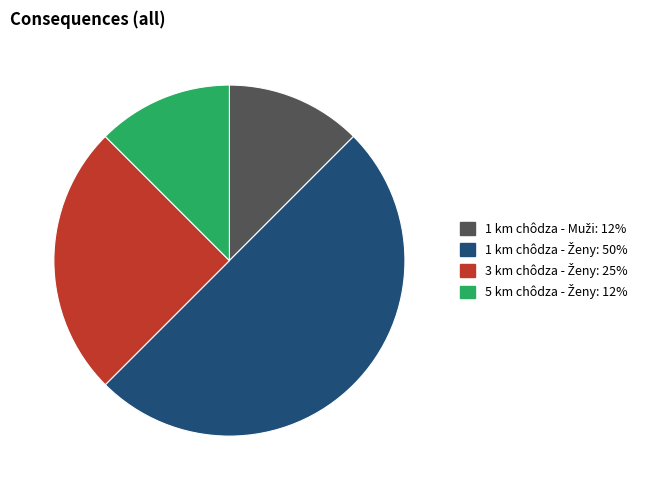

Does 1 km chôdza - Muži represent more than half of the total?

No